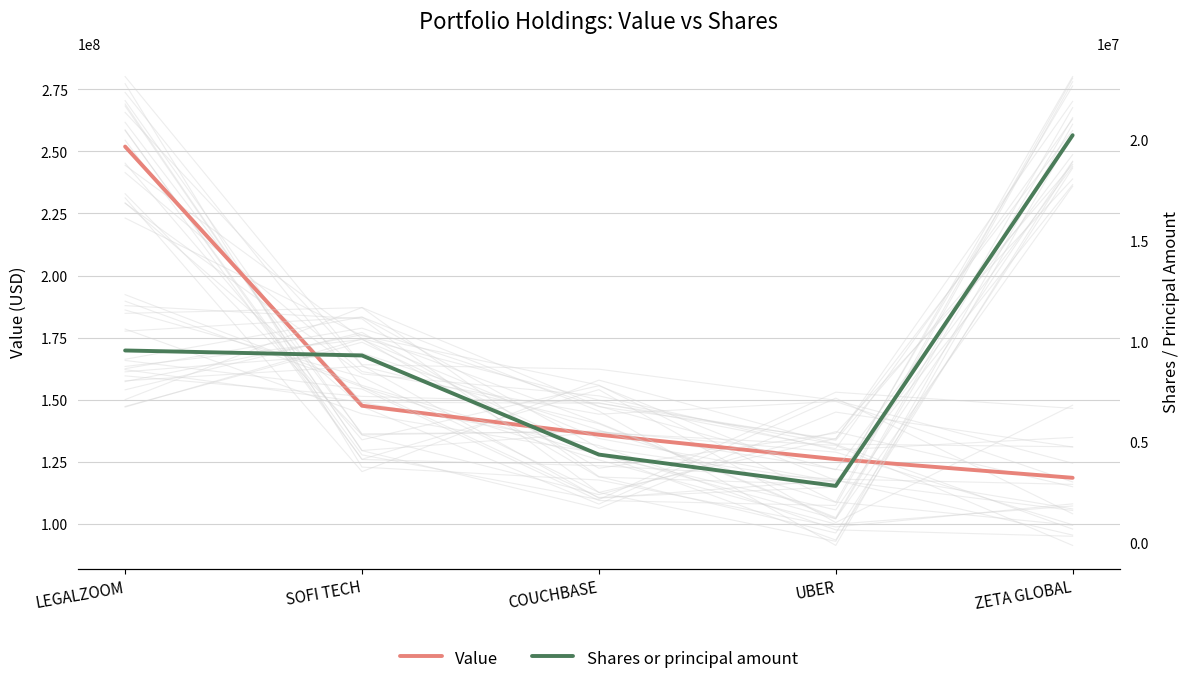

Rank the categories by Shares or principal amount value from highest to lowest.

ZETA GLOBAL, LEGALZOOM, SOFI TECH, COUCHBASE, UBER